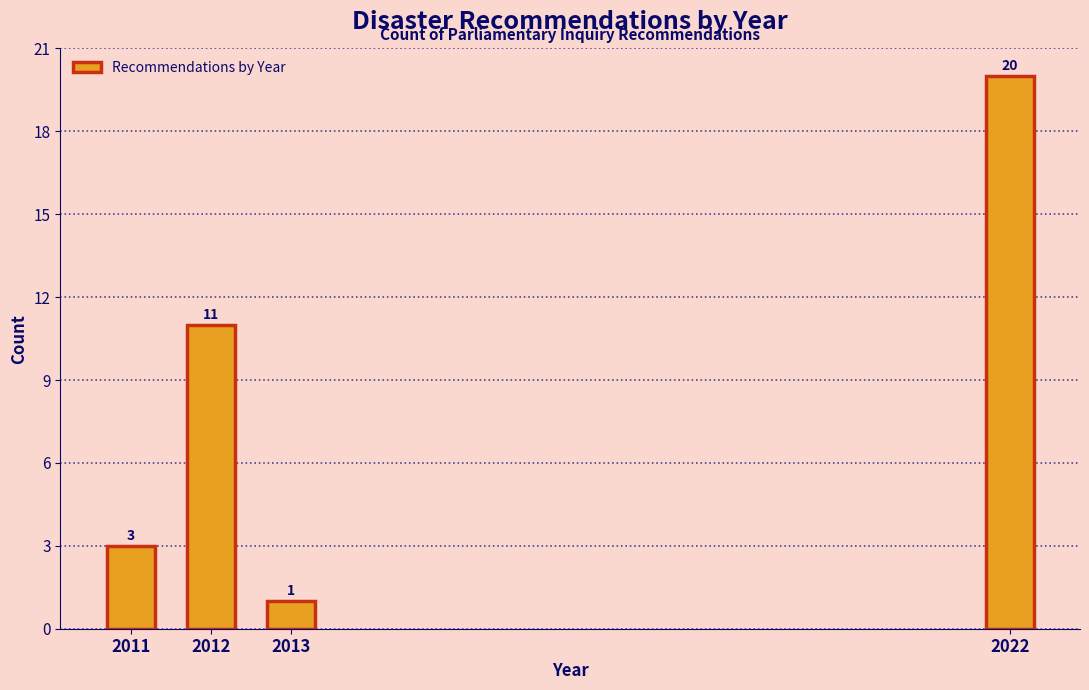

Reading left to right, transcribe all the data shown in this chart.

2011=3	2012=11	2013=1	2022=20